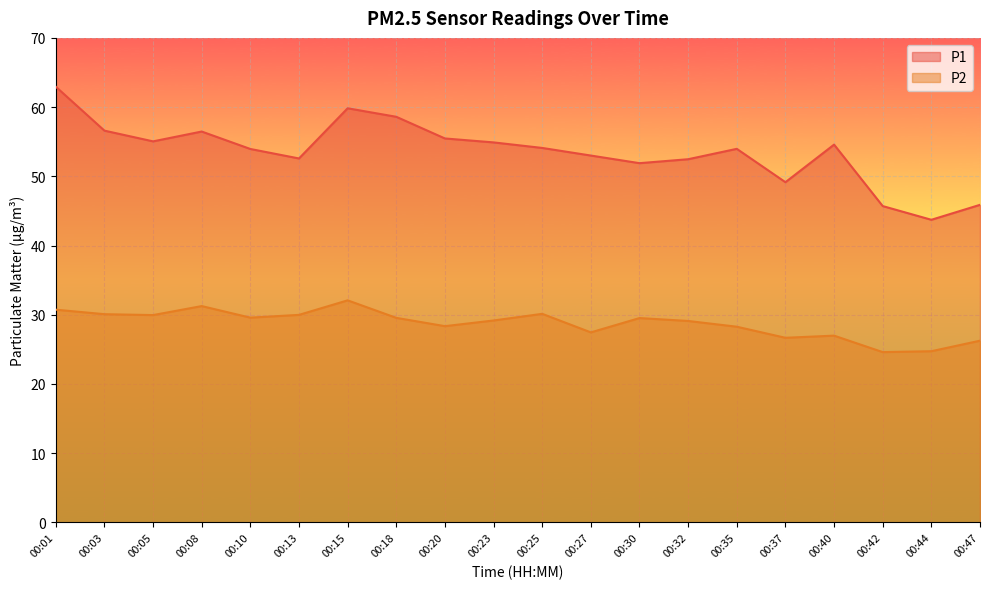

What are all the series names shown in the legend?

P1, P2